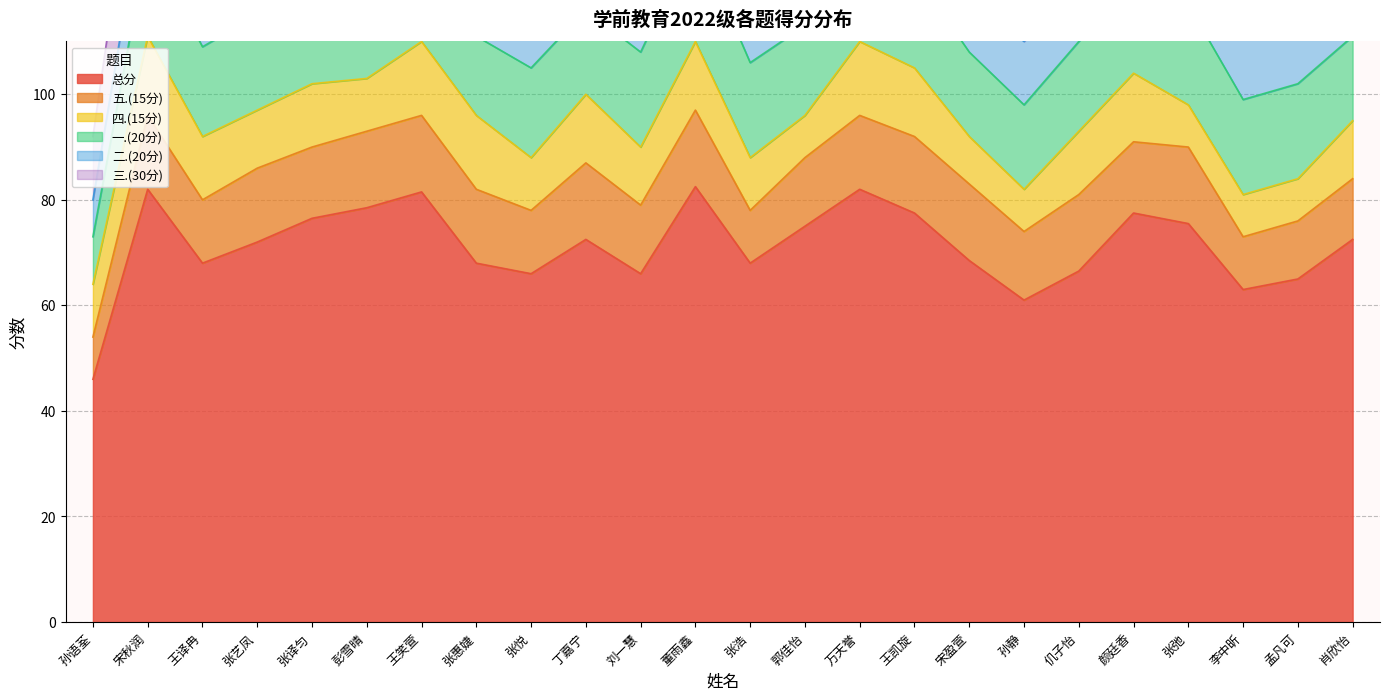

Count the 三.(30分) values in the range 16 to 22.

18